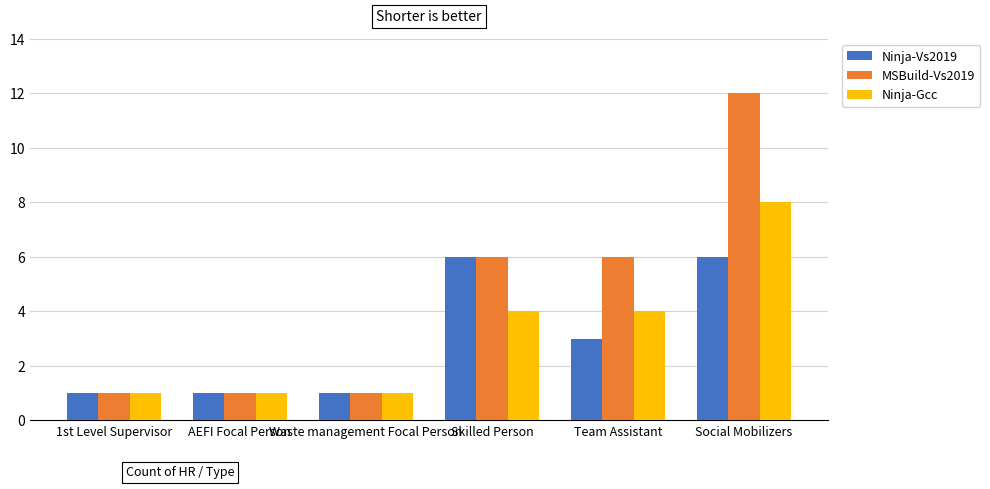

Reading right to left, list all the values displayed in this chart.

Ninja-Vs2019: 6	3	6	1	1	1
MSBuild-Vs2019: 12	6	6	1	1	1
Ninja-Gcc: 8	4	4	1	1	1